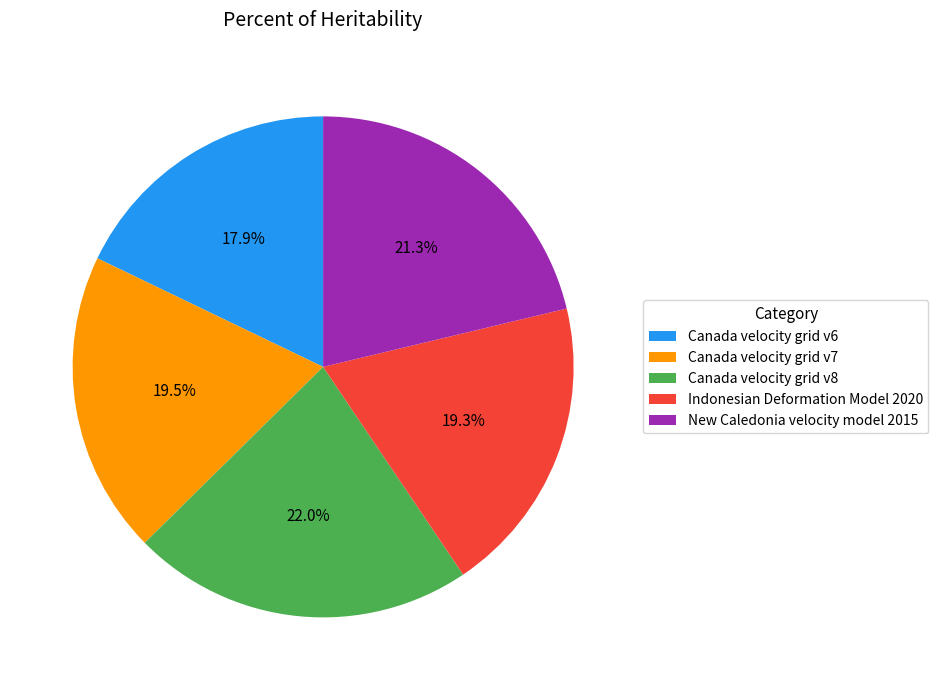

Which category has the smallest portion of the pie?

Canada velocity grid v6